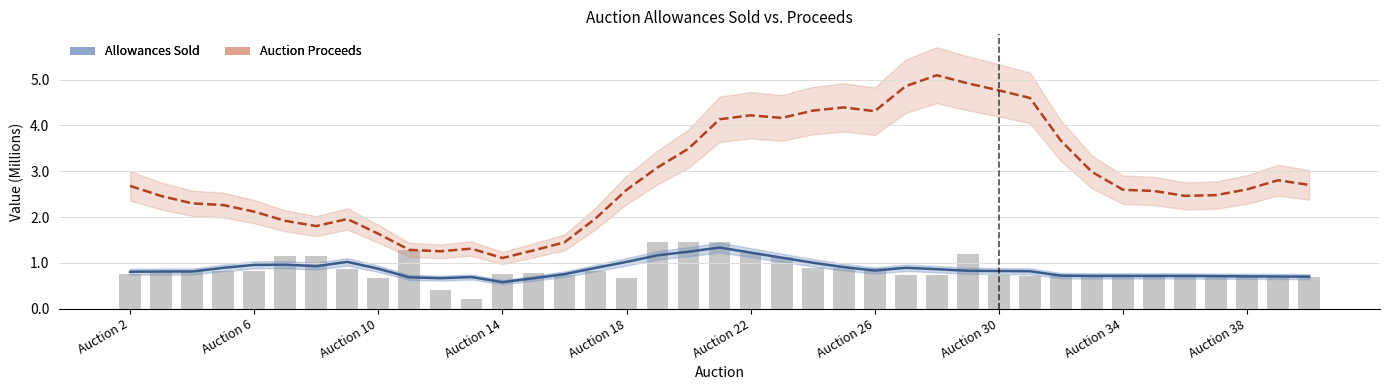

Reading left to right, transcribe all the data shown in this chart.

Allowances Sold (smoothed): 0.8	0.8	0.8	0.9	1.0	1.0	0.9	1.0	0.9	0.7	0.7	0.7	0.6	0.7	0.8	0.9	1.0	1.2	1.2	1.3	1.2	1.1	1.0	0.9	0.8	0.9	0.9	0.8	0.8	0.8	0.7	0.7	0.7	0.7	0.7	0.7	0.7	0.7	0.7
Auction Proceeds (smoothed): 2.7	2.5	2.3	2.3	2.1	1.9	1.8	2.0	1.6	1.3	1.3	1.3	1.1	1.3	1.4	2.0	2.6	3.1	3.5	4.1	4.2	4.2	4.3	4.4	4.3	4.9	5.1	4.9	4.8	4.6	3.7	3.0	2.6	2.6	2.5	2.5	2.6	2.8	2.7
Total Allowances Sold (M): 0.8	0.8	0.8	0.8	0.8	1.2	1.2	0.9	0.7	1.3	0.4	0.2	0.8	0.8	0.7	0.8	0.7	1.4	1.4	1.4	1.2	1.1	0.9	0.9	0.9	0.7	0.7	1.2	0.7	0.7	0.7	0.7	0.7	0.7	0.7	0.7	0.7	0.7	0.7